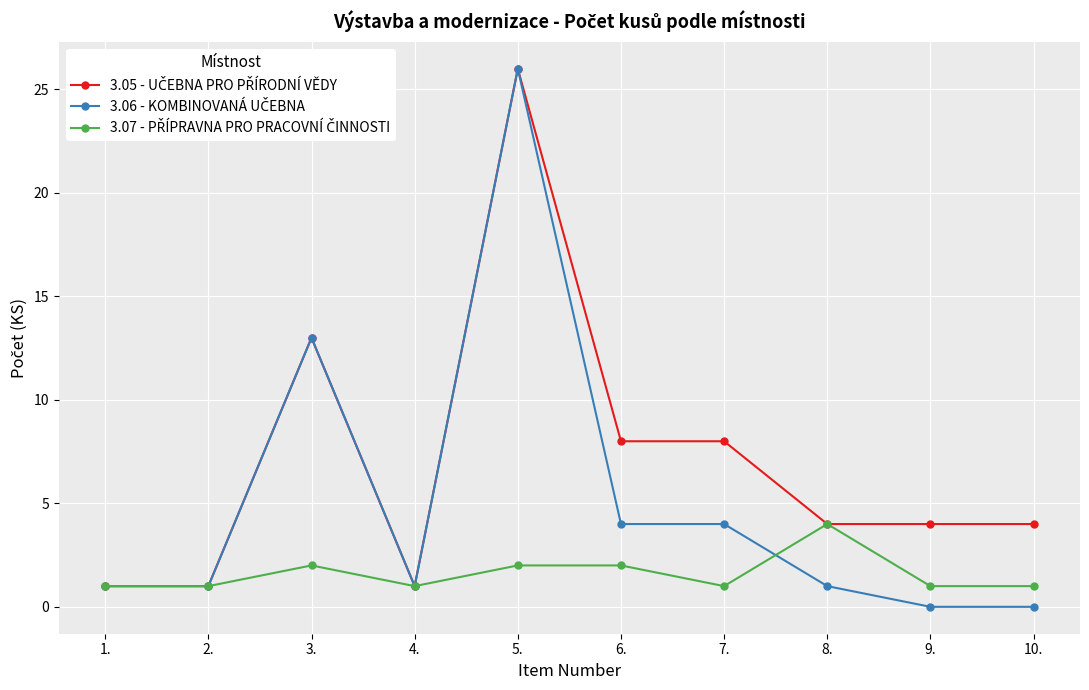

What is the spread (max minus min) of values at 6.?

6